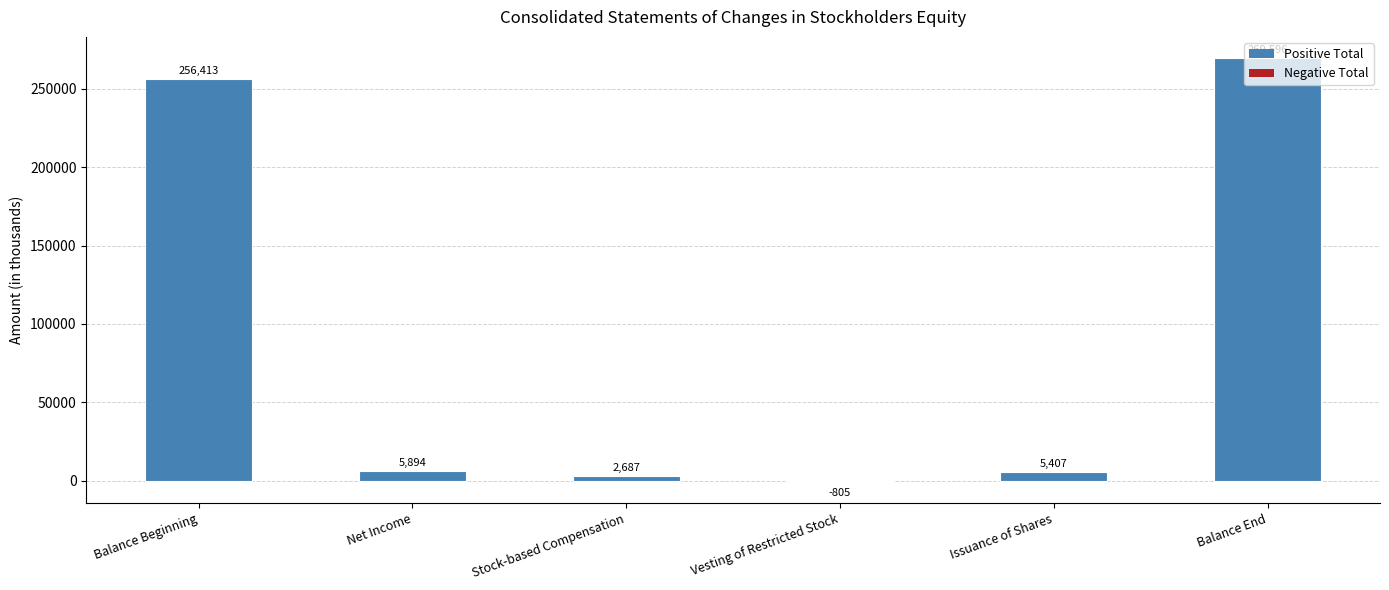

Where does the data first go above 5894?

Balance Beginning